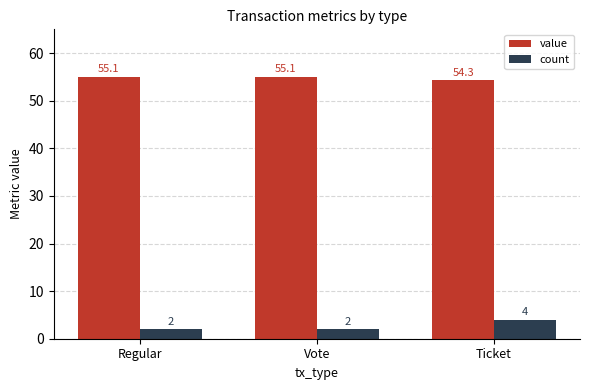

How many groups of bars are there?

3